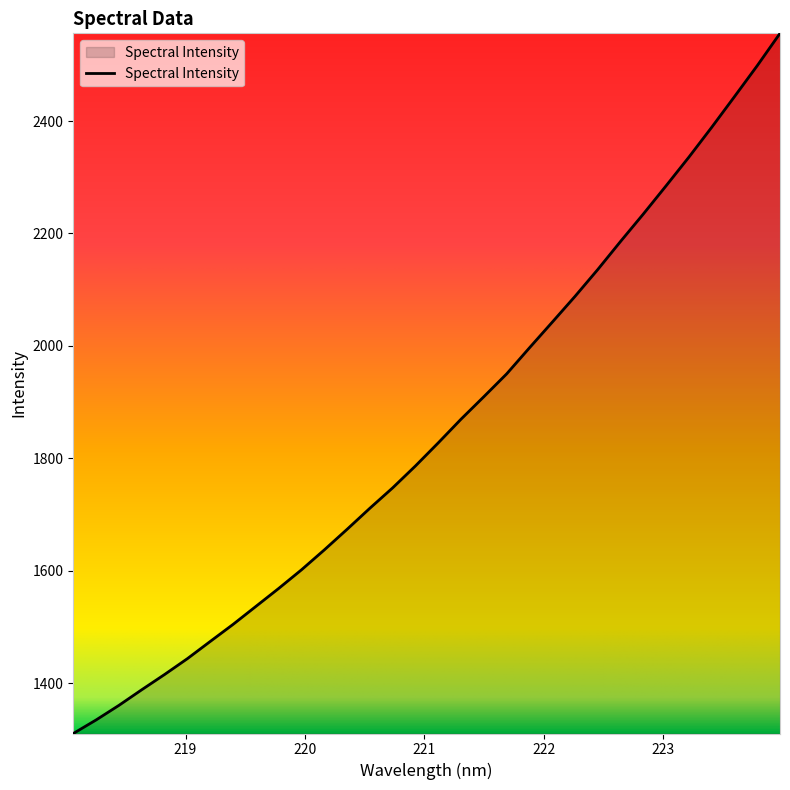

What is the smallest value displayed?

1310.2